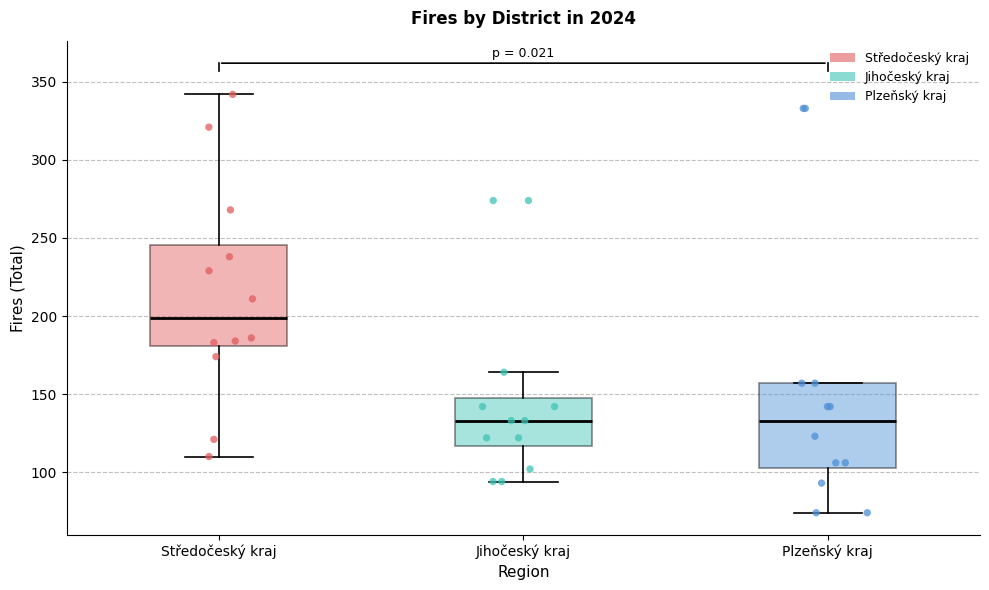

Reading left to right, read every box against the y-axis: the position of its median line, the range the box covers, and the ends of its whiskers. The values are not printed on the chart, so give them approximately, as read against the axis.

Středočeský kraj: median 200, box 180 to 245, whiskers 110 to 340
Jihočeský kraj: median 135, box 115 to 150, whiskers 95 to 165
Plzeňský kraj: median 135, box 105 to 155, whiskers 75 to 155